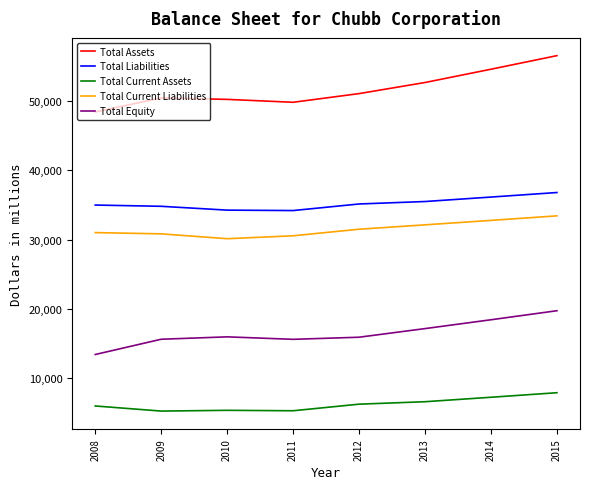

True or false: Total Current Assets and Total Liabilities intersect in this chart.

False